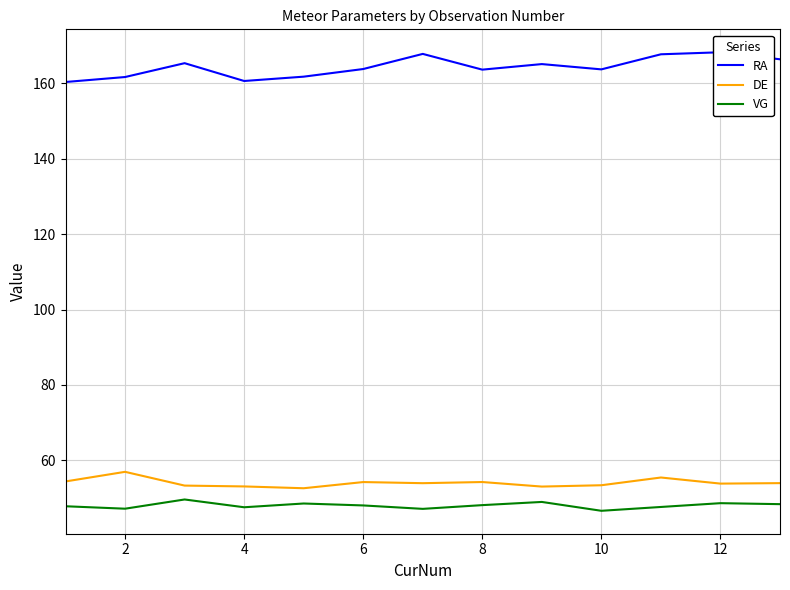

What is the sum of the DE values at 8 and 12?

108.0